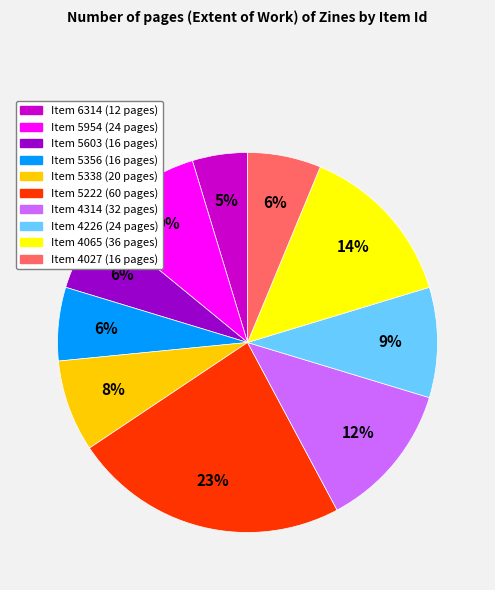

Count the number of slices in the pie.

10